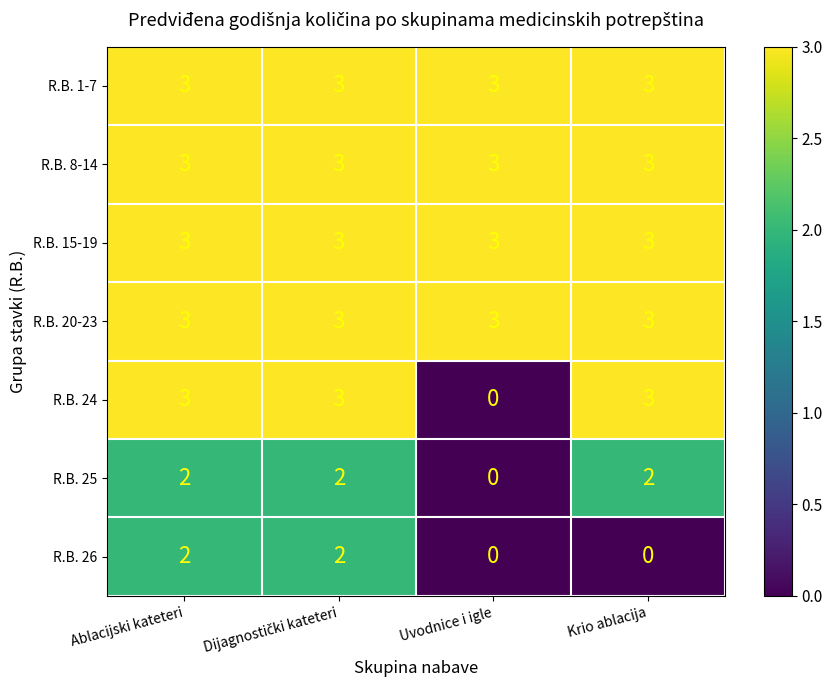

What is the sum of the R.B. 1-7 values at Krio ablacija and Ablacijski kateteri?

6